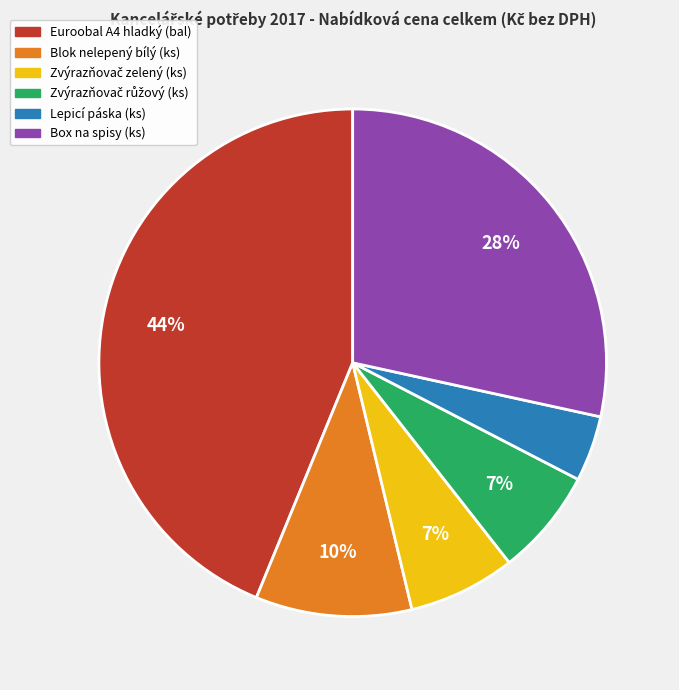

Is there a majority slice in this chart?

No